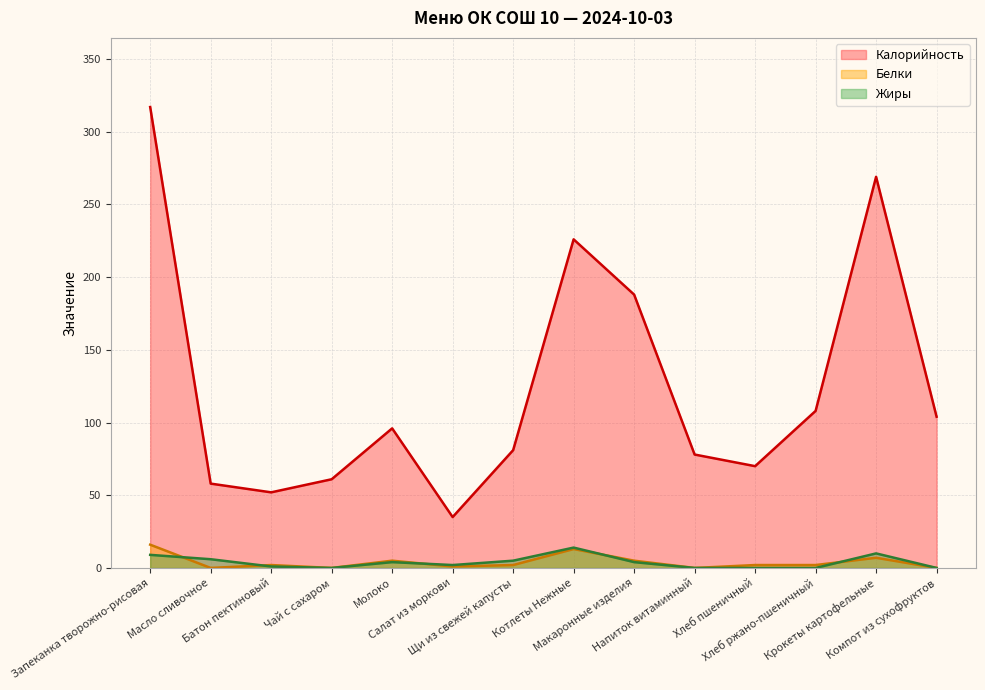

List the series in order of their peak value, lowest first.

Жиры, Белки, Калорийность